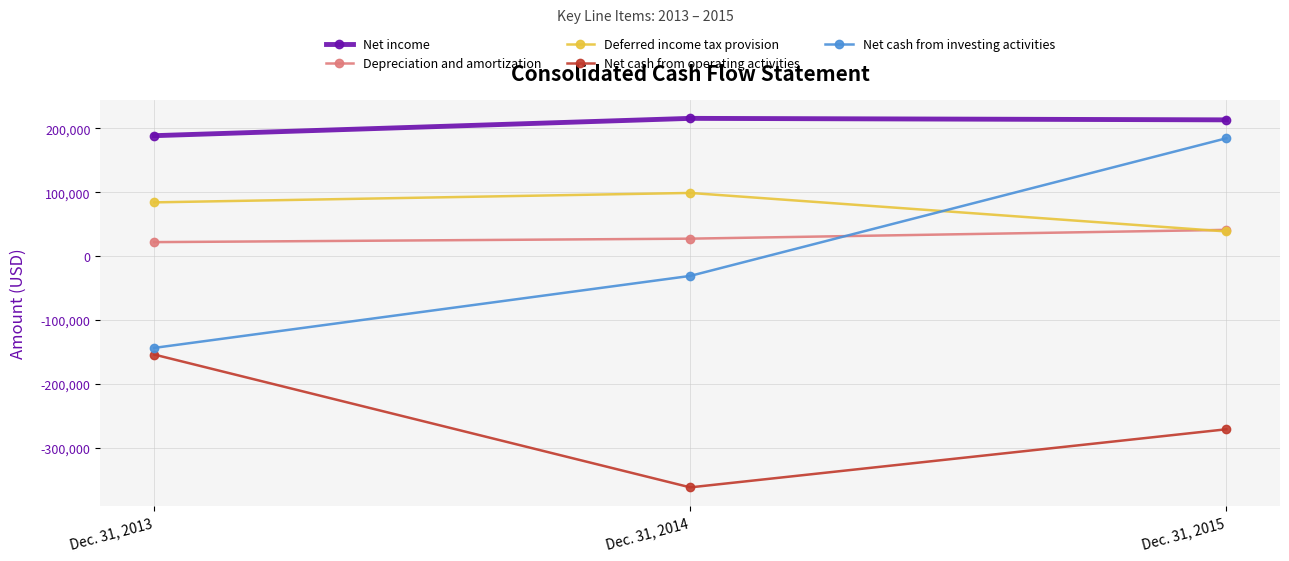

How many data points in Net cash from operating activities are above -271361?

1